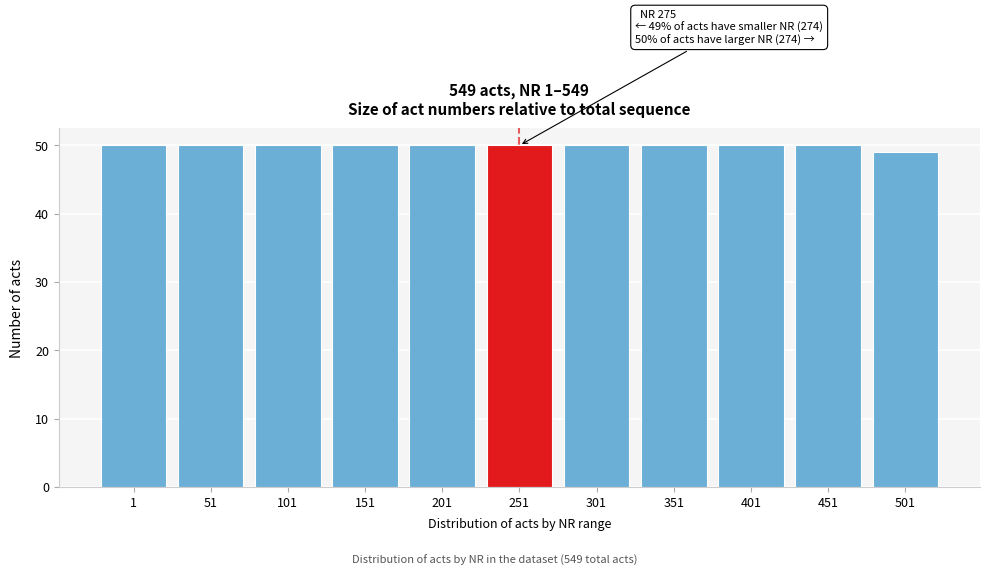

Reading left to right, transcribe all the data shown in this chart.

1=50	51=50	101=50	151=50	201=50	251=50	301=50	351=50	401=50	451=50	501=49